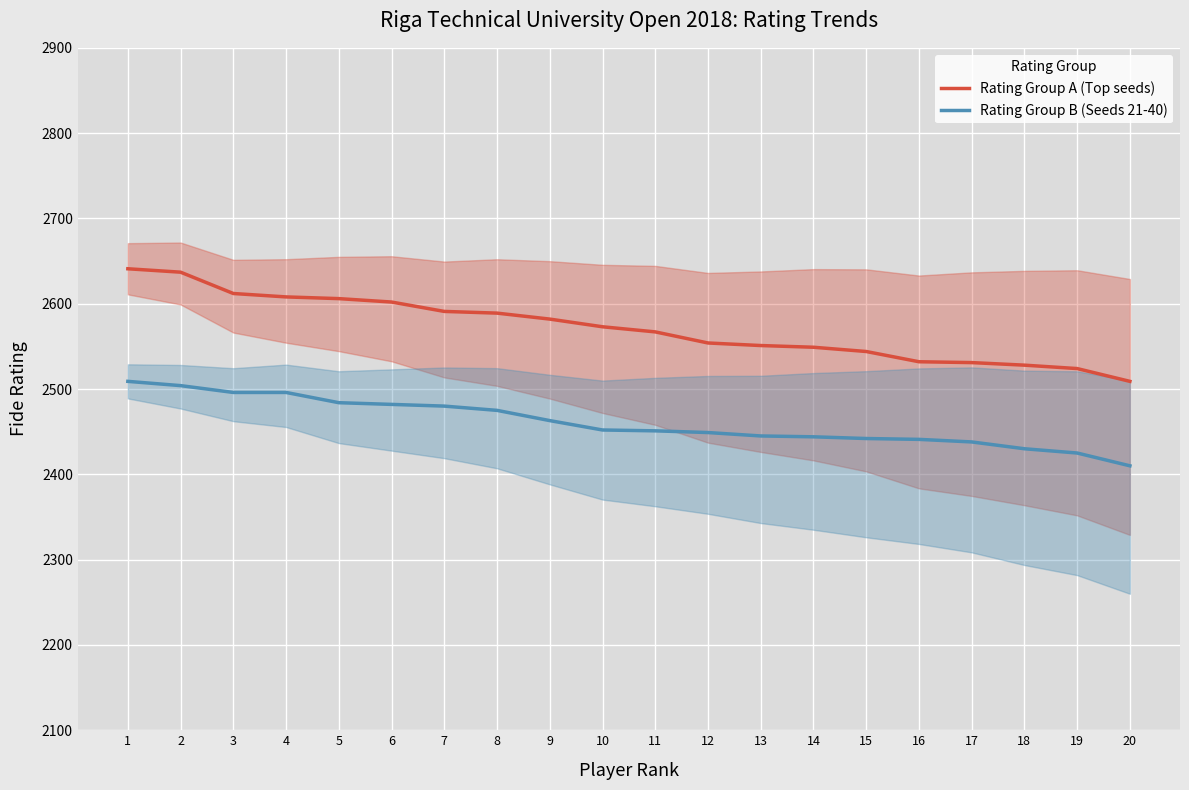

What value does the Rating Group B (Seeds 21-40) series have at 12, to the nearest 10?

2450